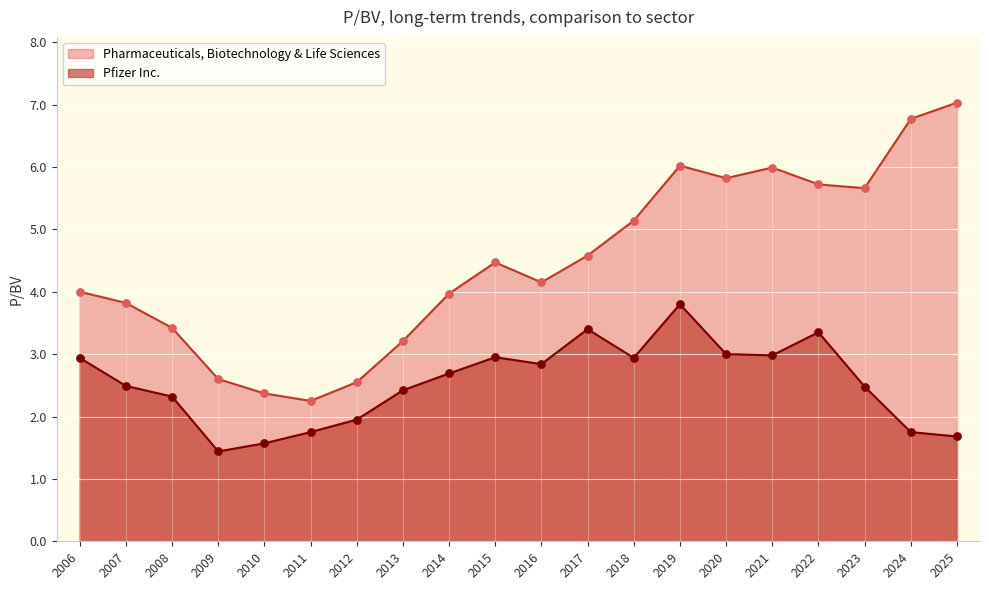

Which series reaches the maximum Y coordinate?

Pharmaceuticals, Biotechnology & Life Sciences